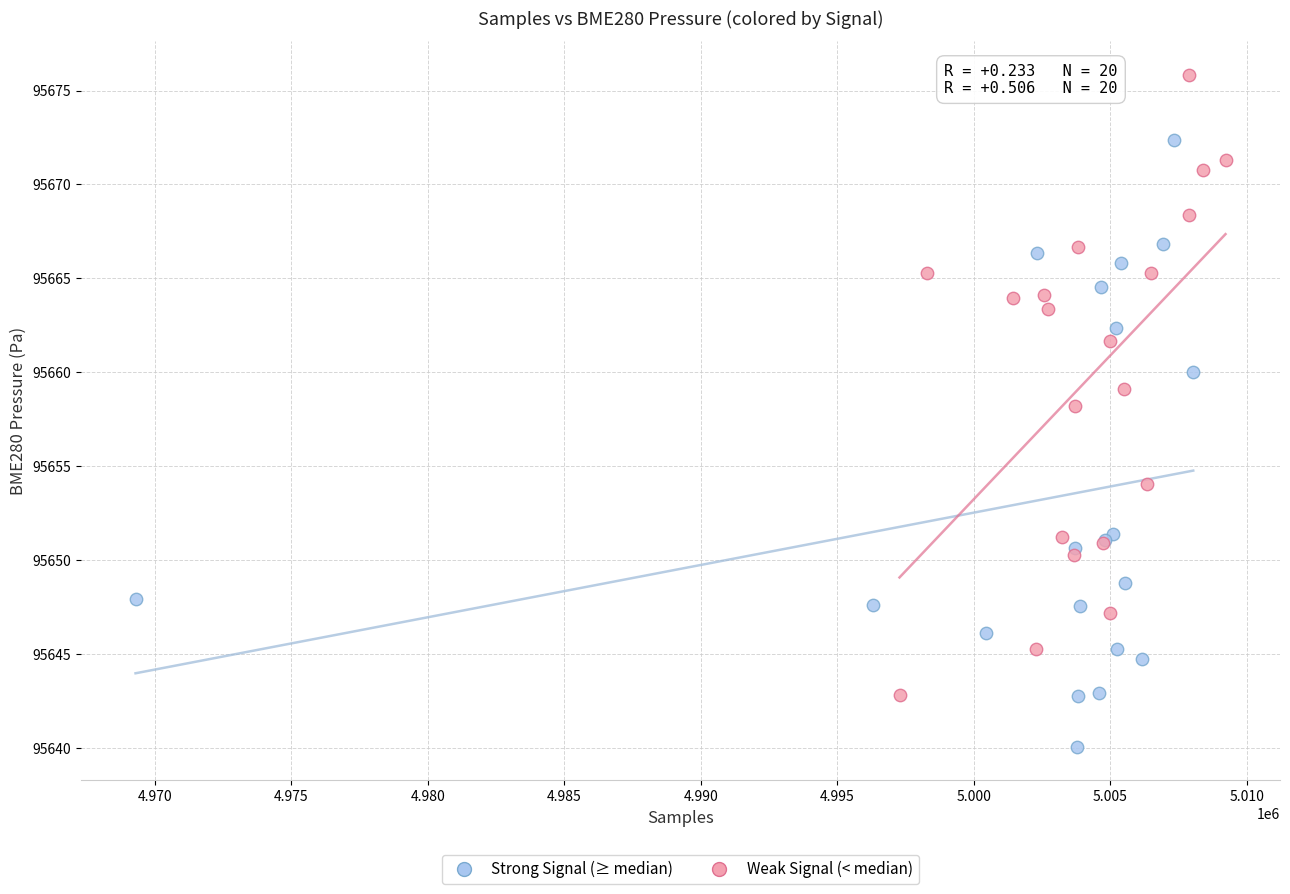

Which series contains the highest Y value?

Weak Signal (< median)